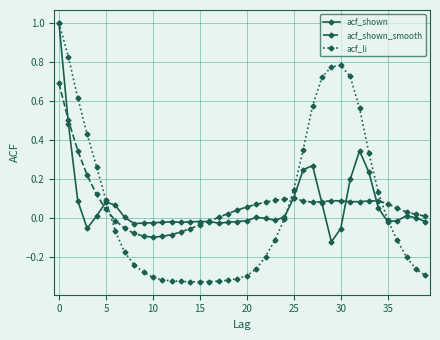

What is the greatest value displayed?

1.0